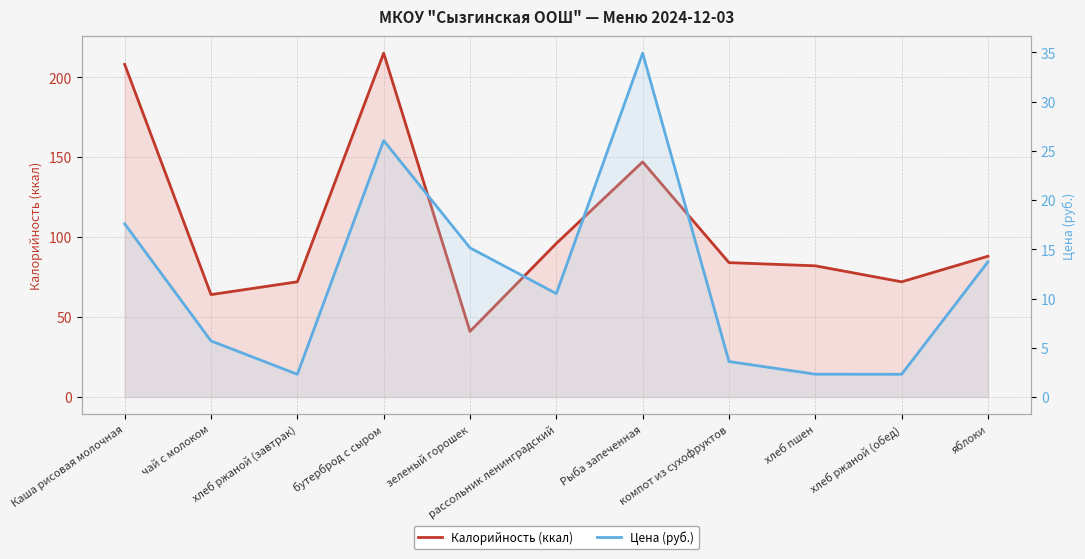

What position from the right is бутерброд с сыром?

8